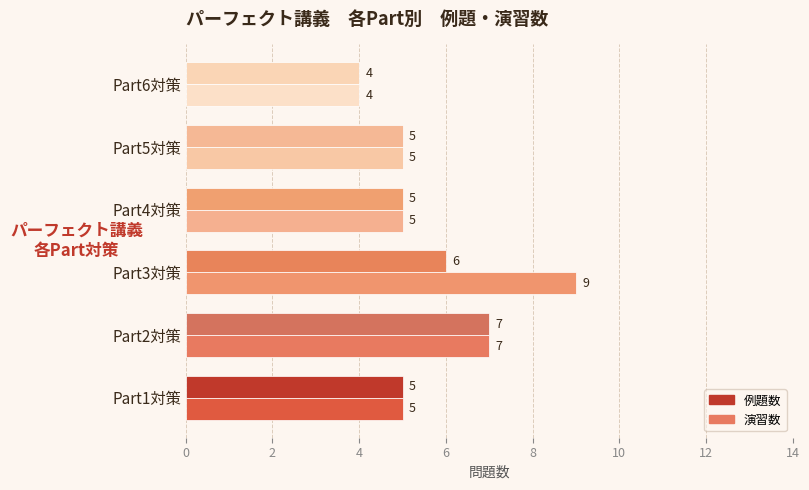

How many 例題数 values are between 5 and 6?

4